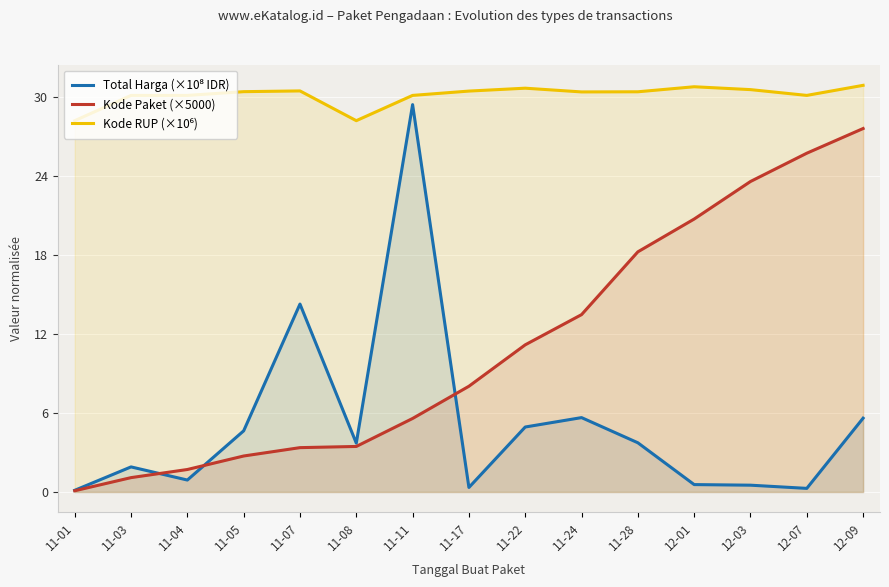

What is the label of the 14th point from the left?

12-07